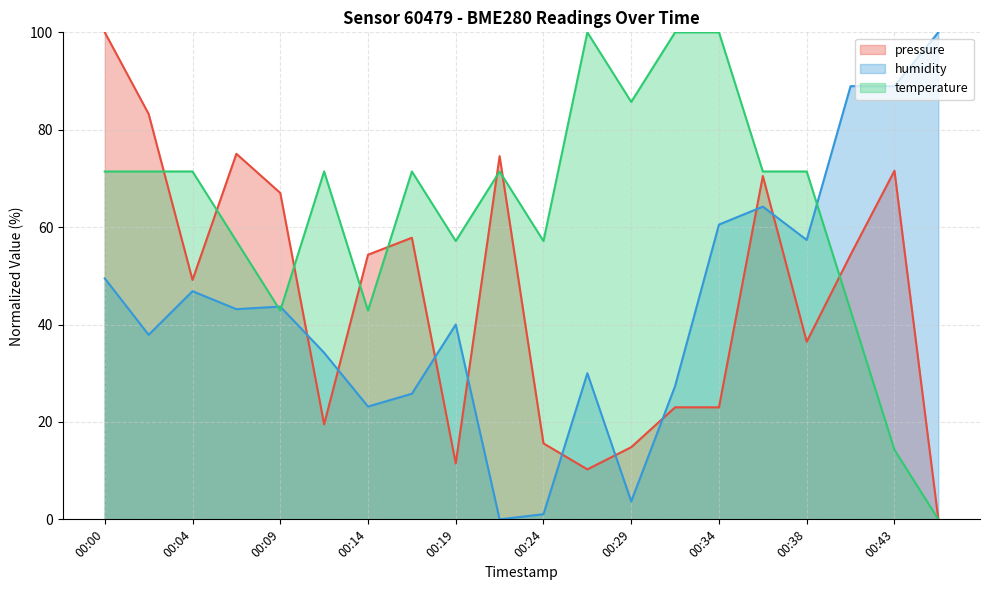

What is the sum of all pressure values?

911.8